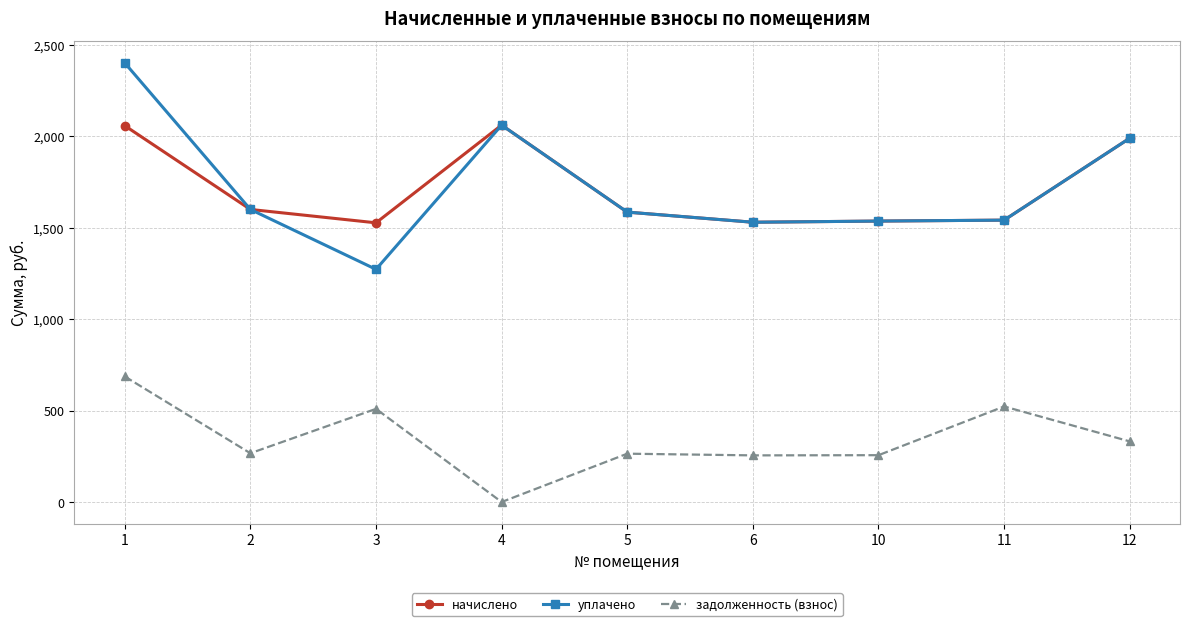

At which label does уплачено first exceed 1584?

1